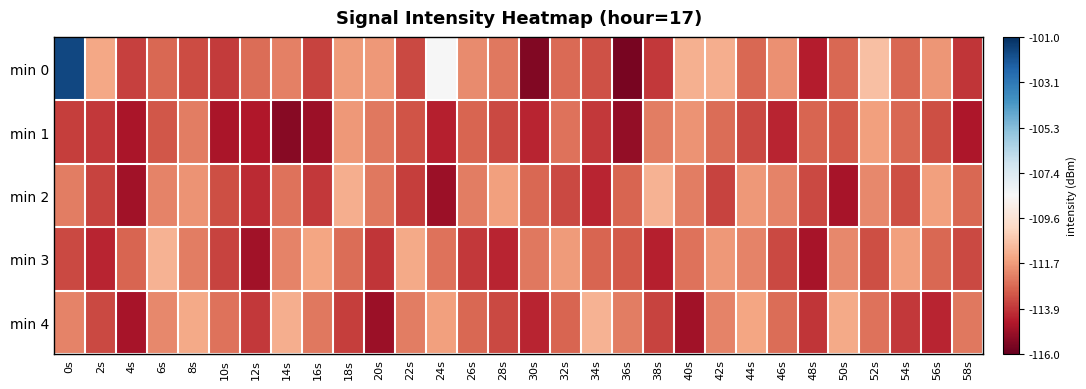

List the series in order of their peak value, highest first.

min 0, min 2, min 3, min 4, min 1